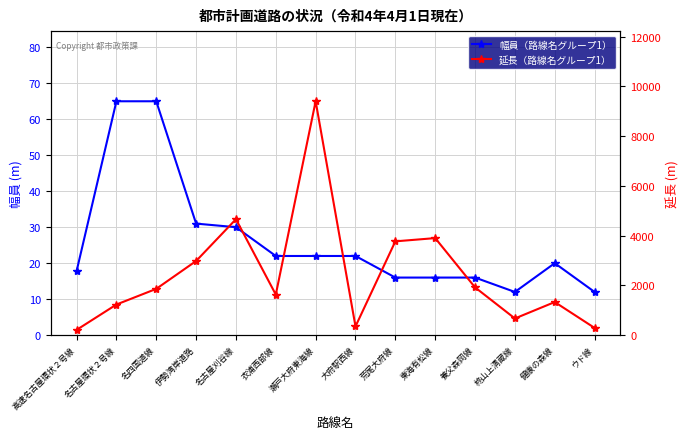

What is the value of the 幅員（路線名グループ1） point at the 12th from the left?

12.0